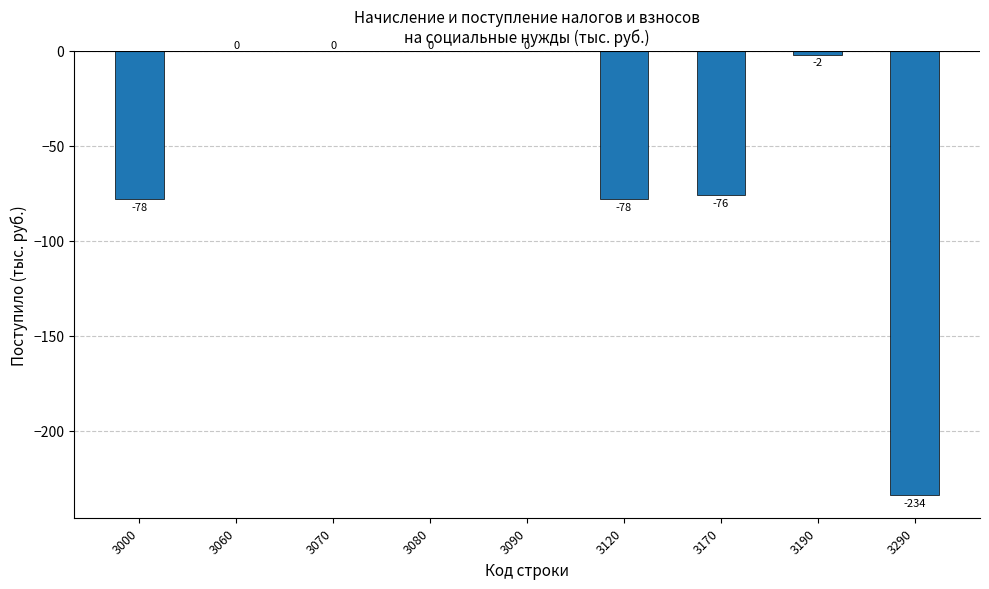

Which has a higher value, 3090 or 3120?

3090